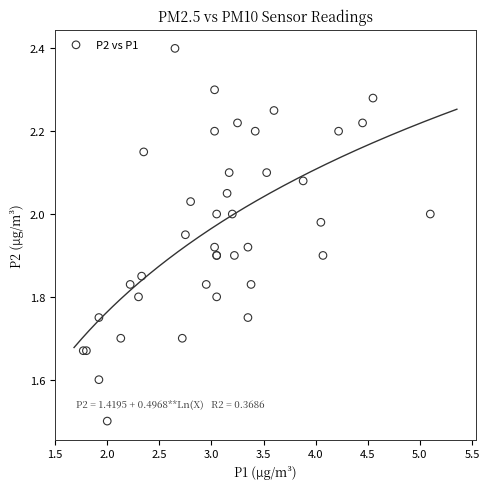

What Y value in the scatter plot is closest to 1?

1.5